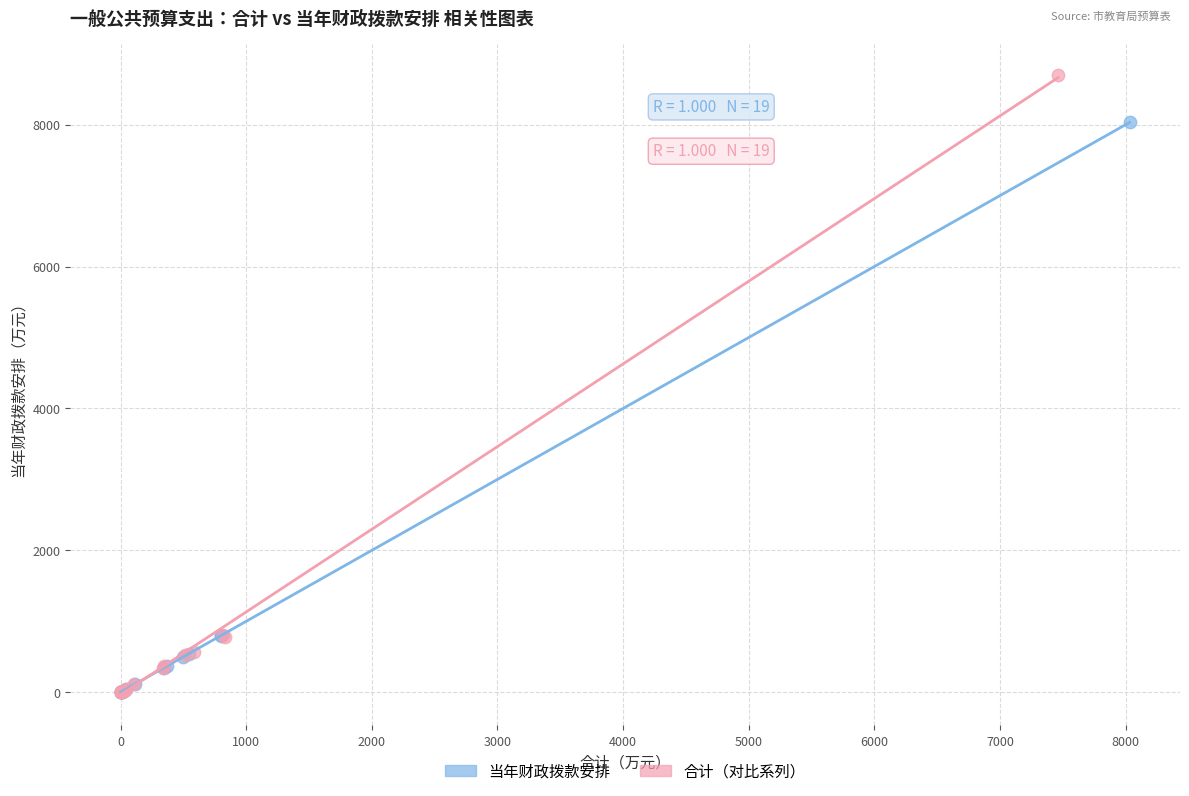

Which series reaches the maximum Y coordinate?

合计（对比系列）